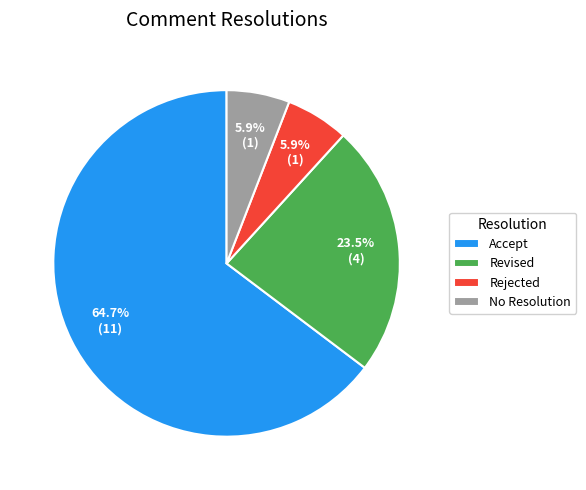

Is Accept the majority of the pie?

Yes